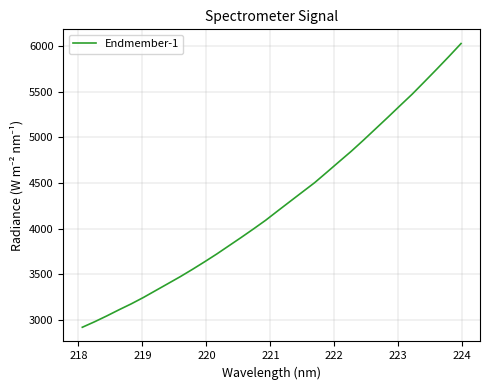

What is the minimum value shown in the chart?

2917.3